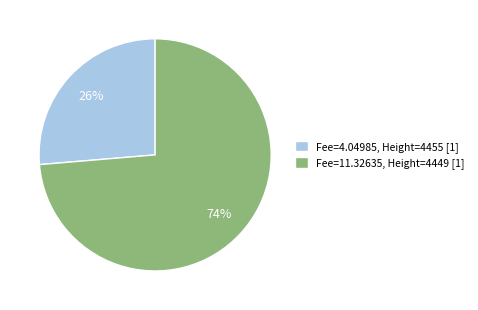

Is Fee=4.04985, Height=4455 [1] the majority of the pie?

No